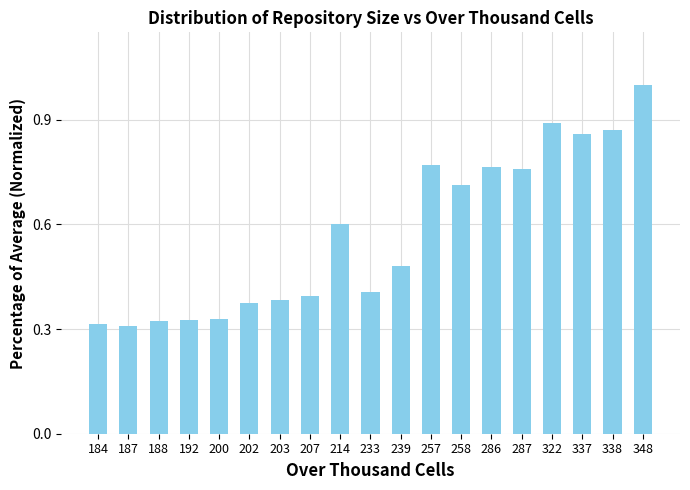

What is the sum of all values?

10.9